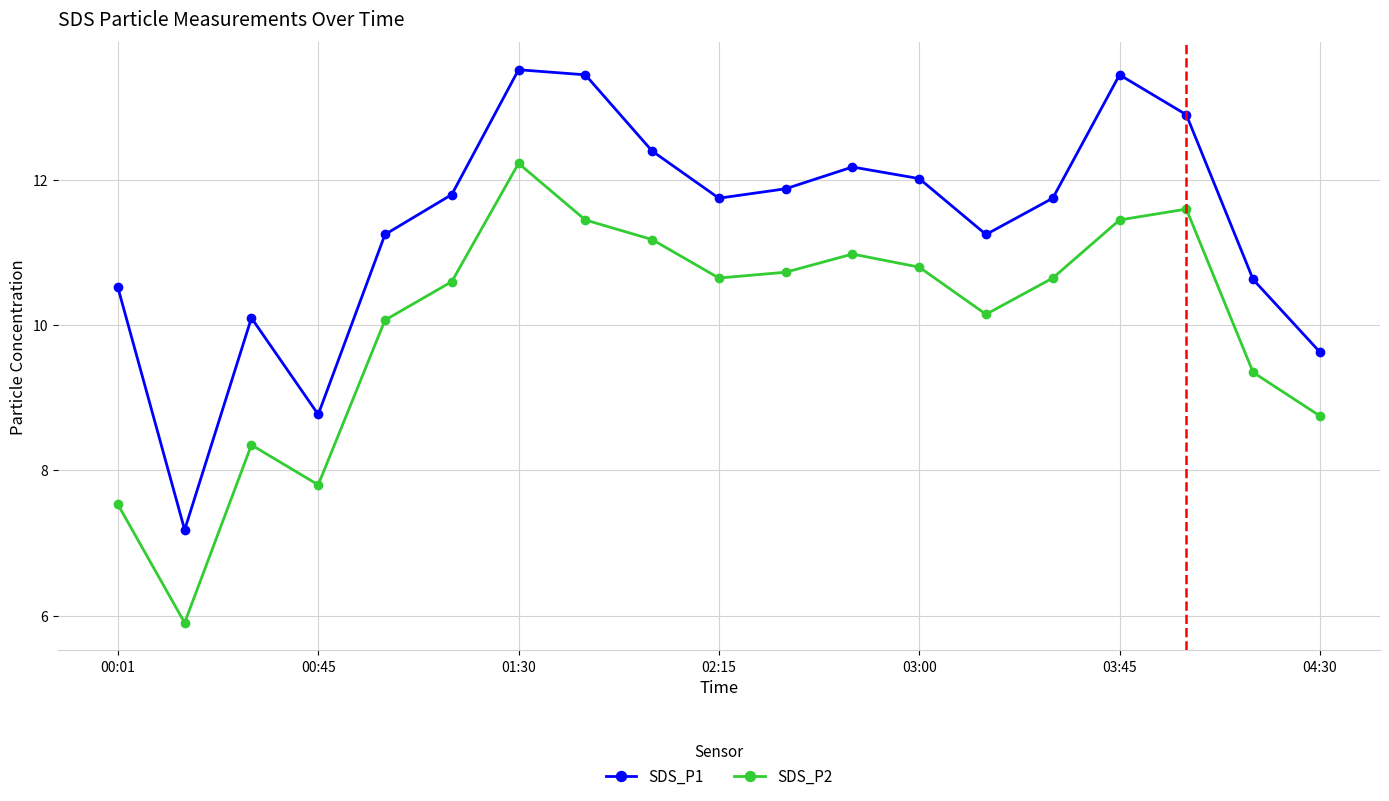

Which series has the largest total across all categories?

SDS_P1